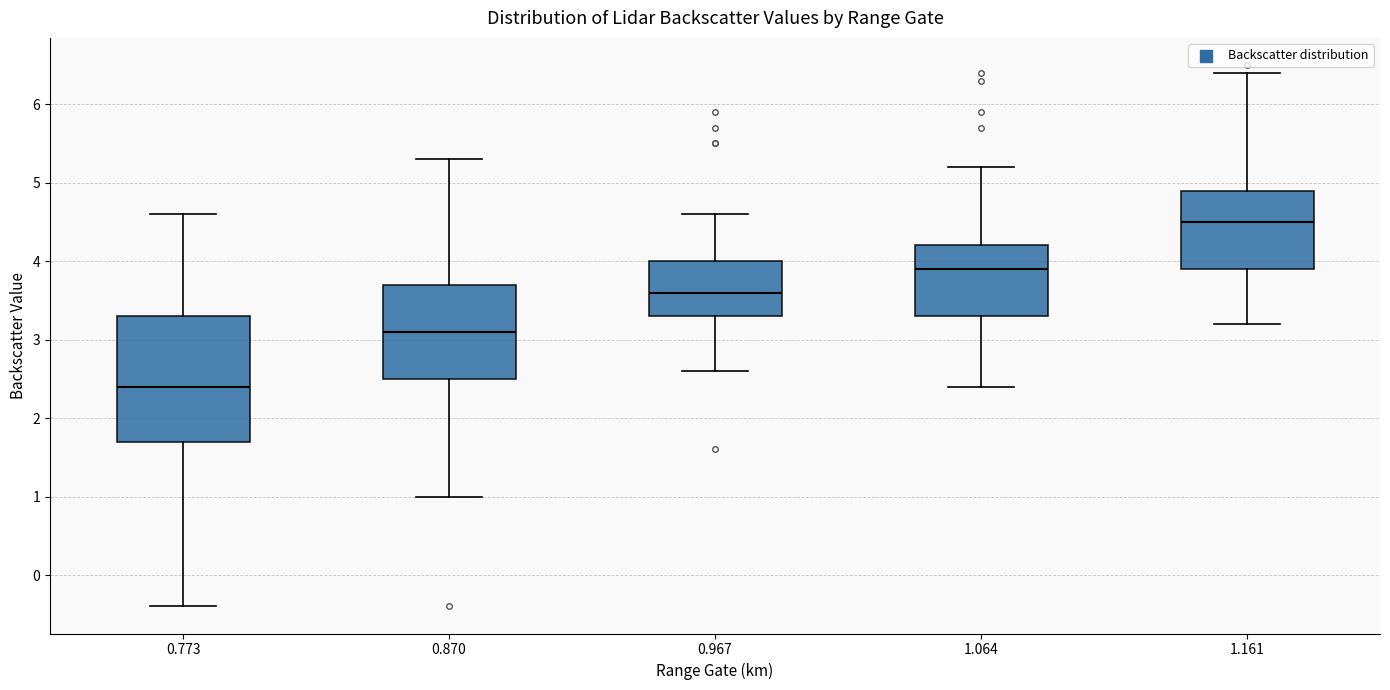

Where is the lower edge of the box at x = 0.773 on the y-axis? The values are not printed on the chart, so give them approximately, as read against the axis.

1.7